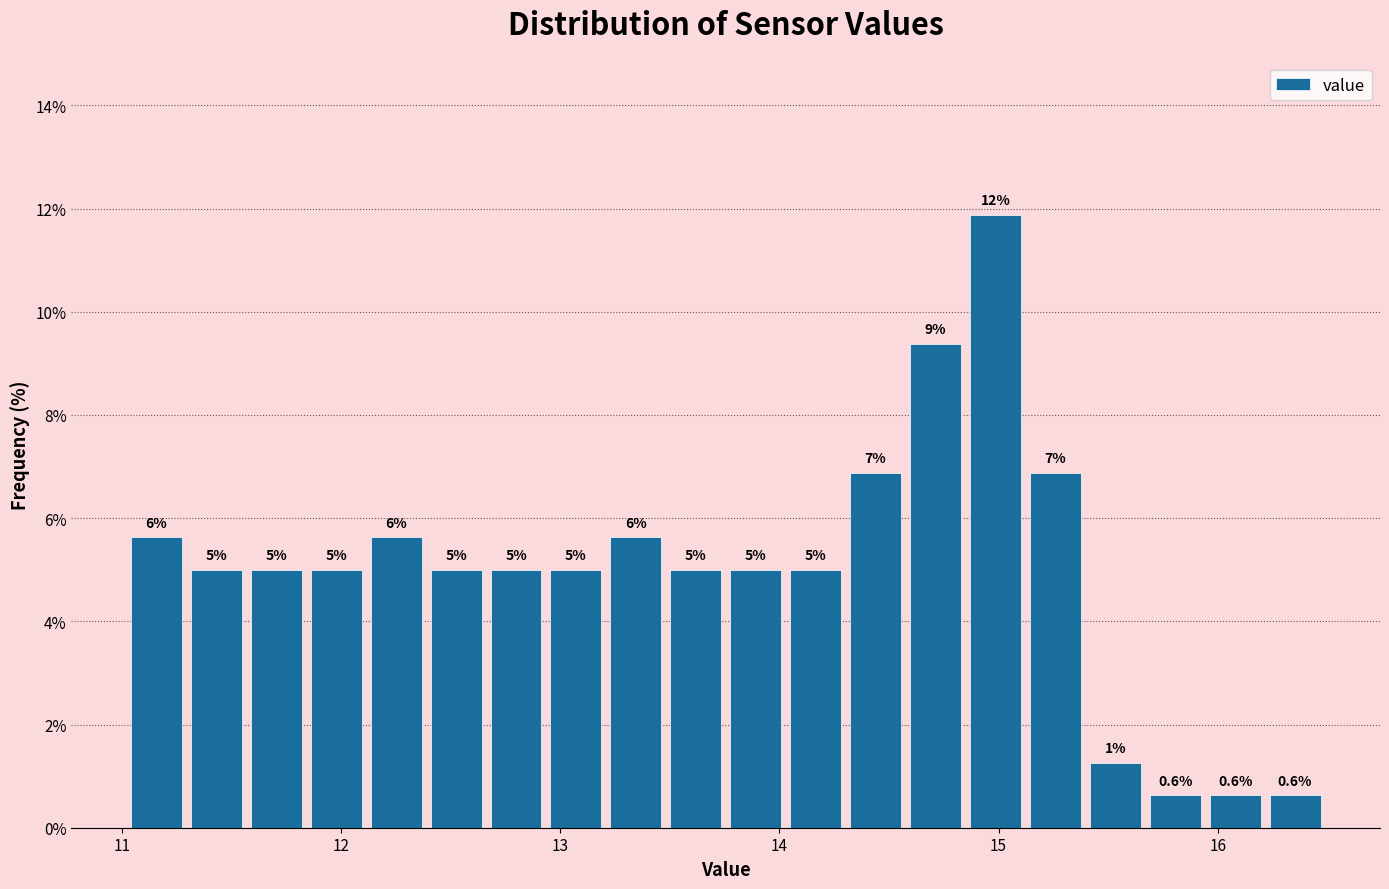

Read against the x-axis, roughly where is the centre of the tallest bar?

15.0